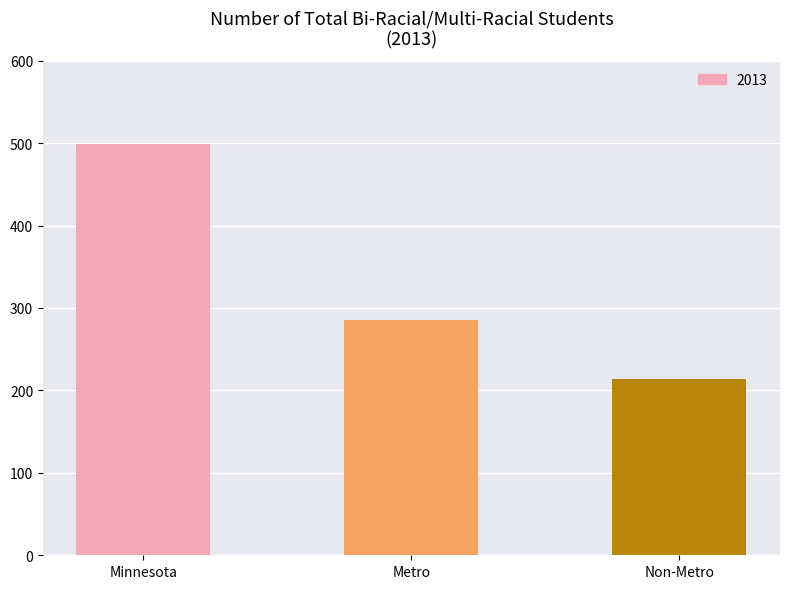

At which label is the value closest to 356?

Metro